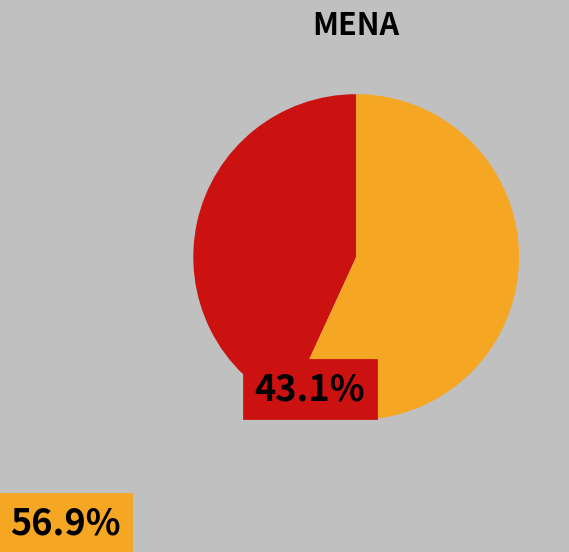

Does any single category account for the majority?

Yes